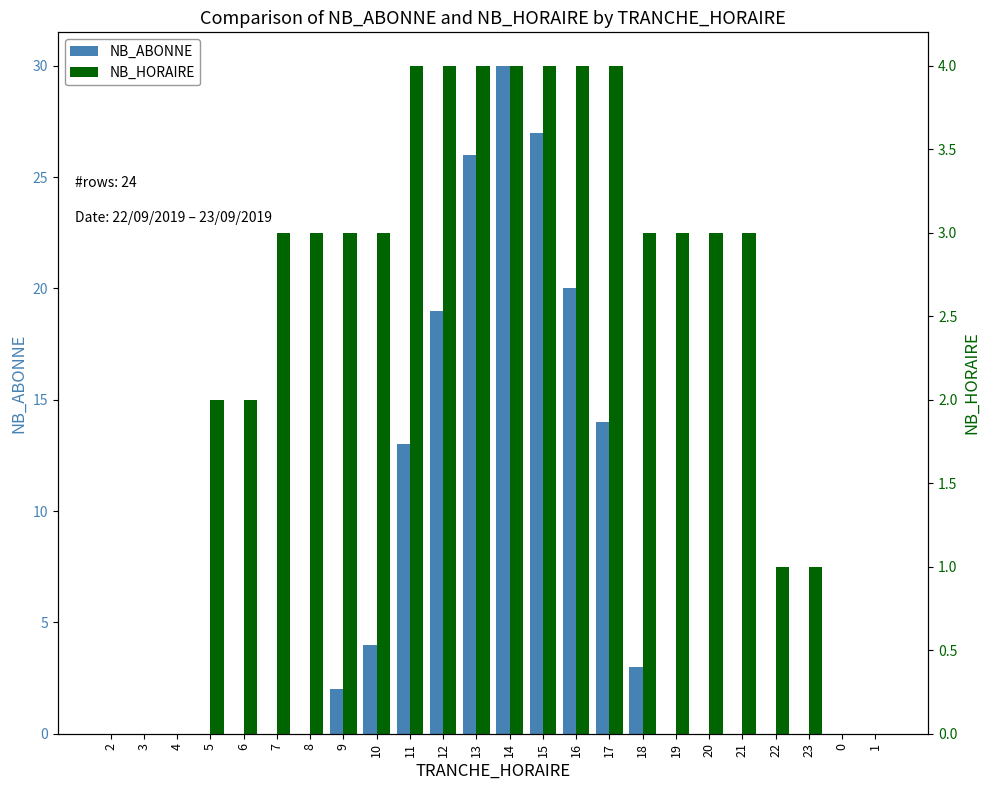

Which category has the lowest value in the NB_HORAIRE series?

2